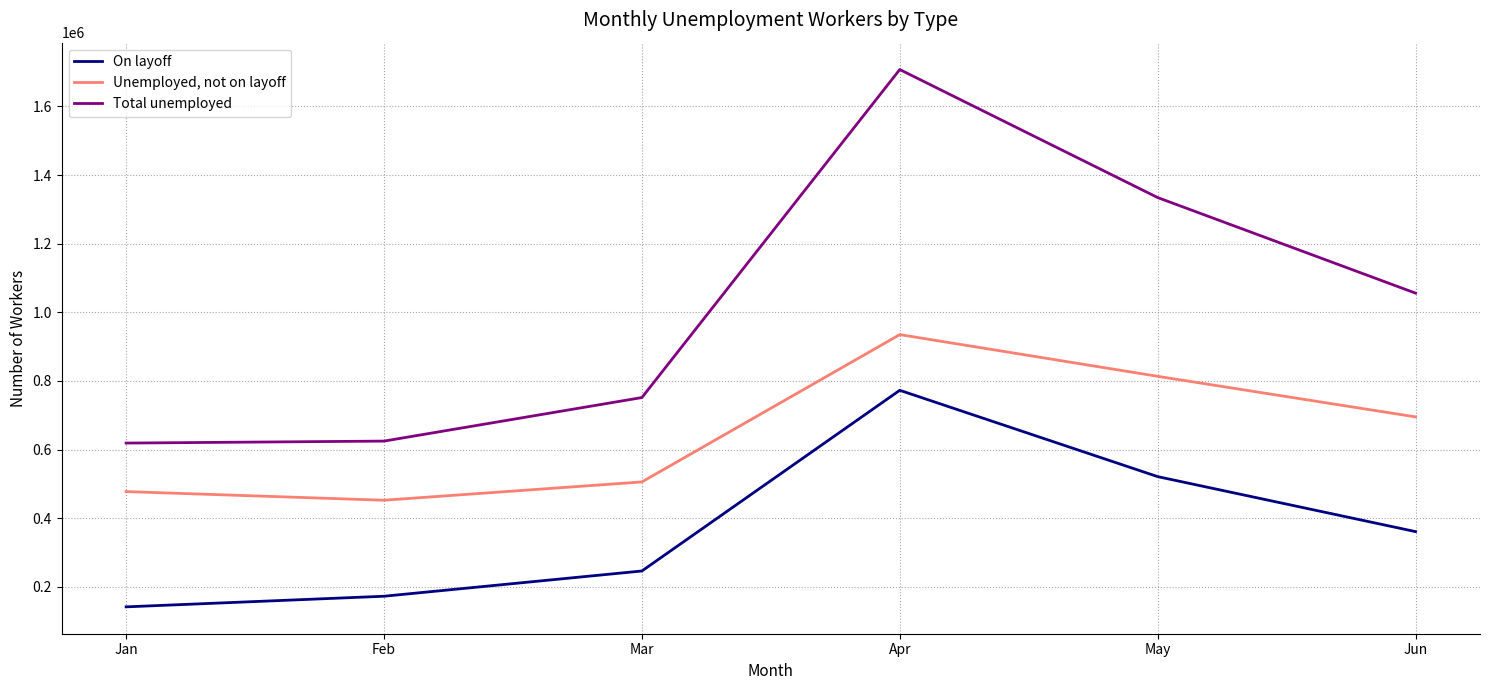

How many series are shown in this chart?

3